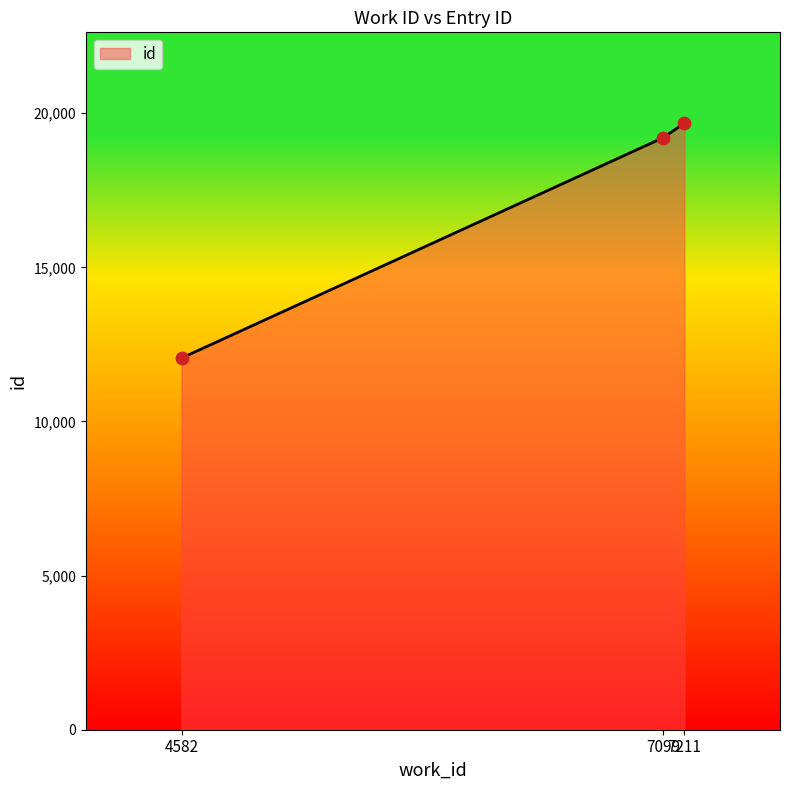

What is the change in value from 4582 to 7099?

+7146